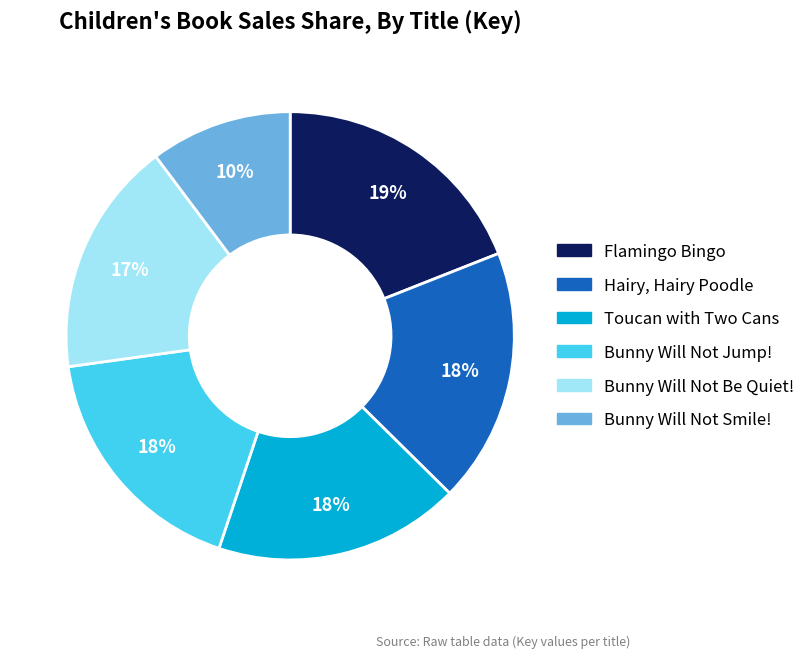

How many segments does this pie chart have?

6